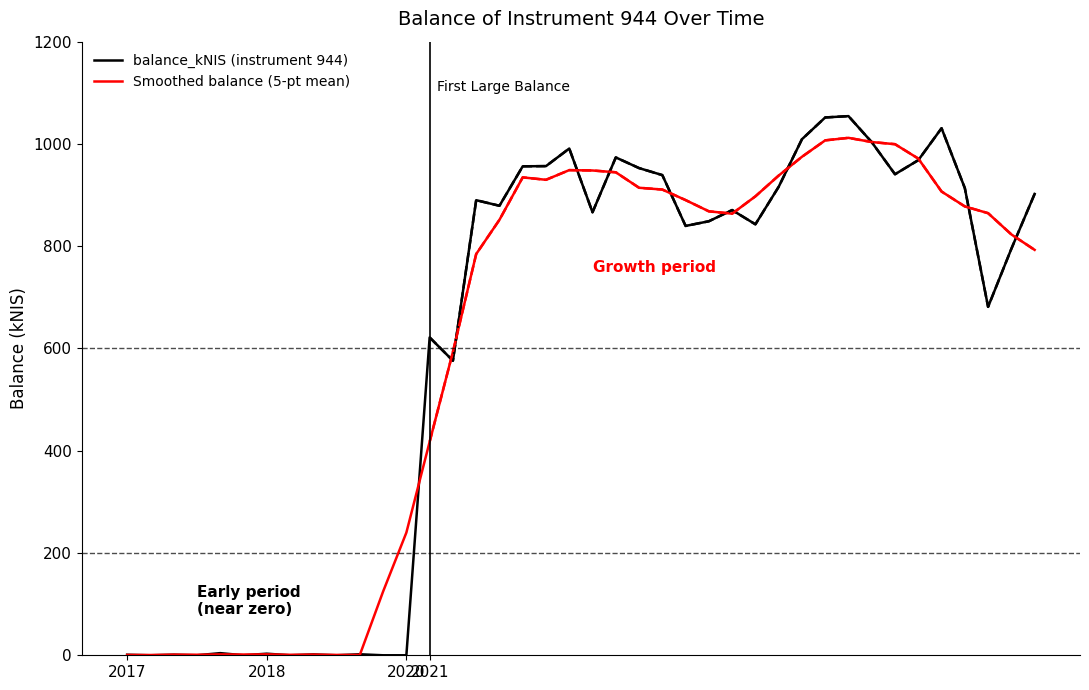

Is this an area chart (filled region under the line)?

No